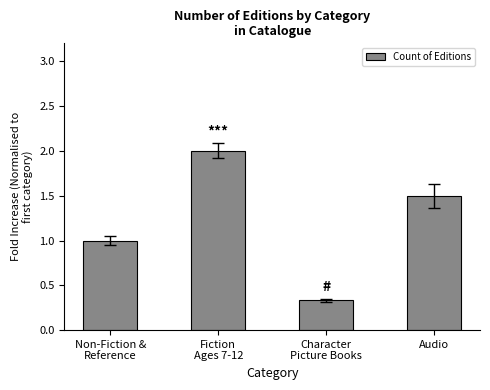

At which category does the chart reach its peak across all series?

Fiction
Ages 7-12